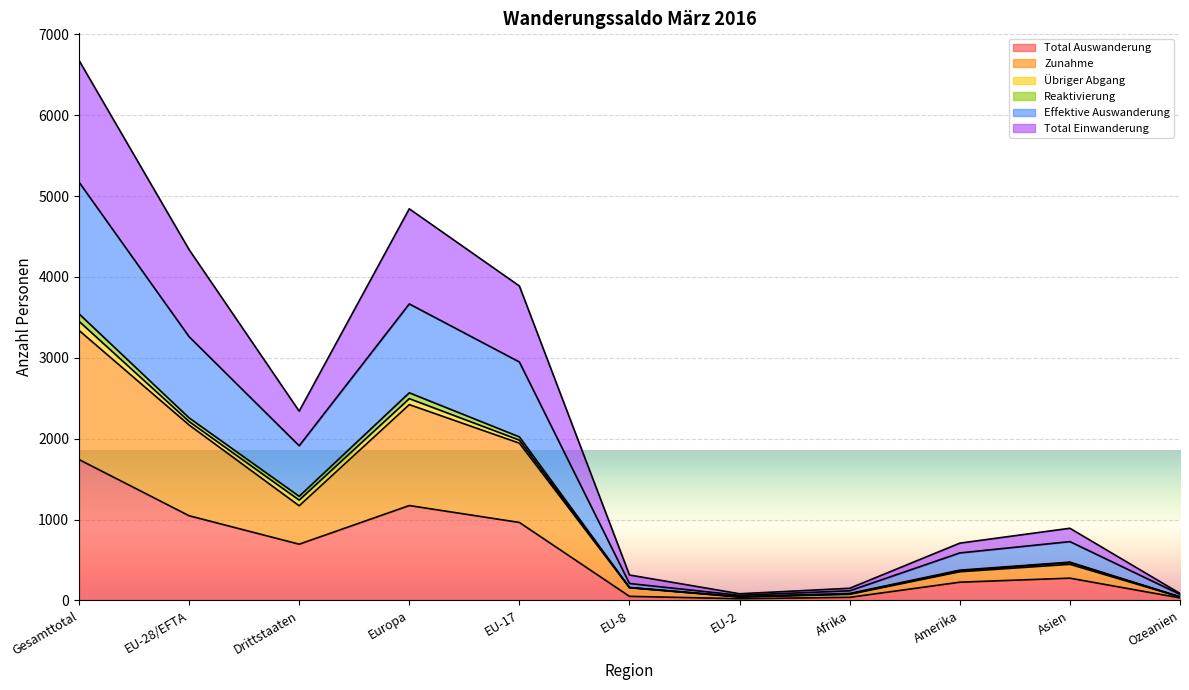

What is the maximum value for Total Auswanderung?

1742